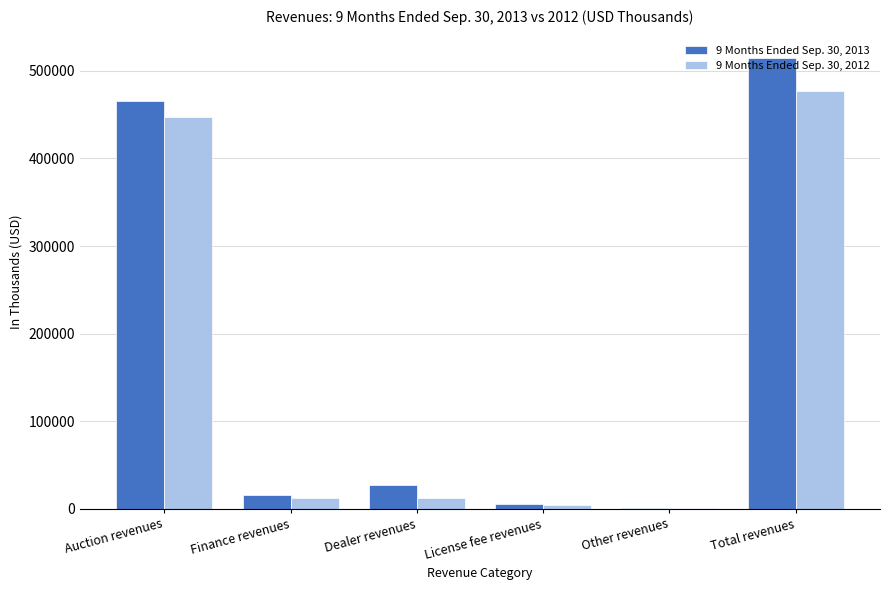

The 9 Months Ended Sep. 30, 2013 series shows 836045 at Auction revenues. True or false?

False